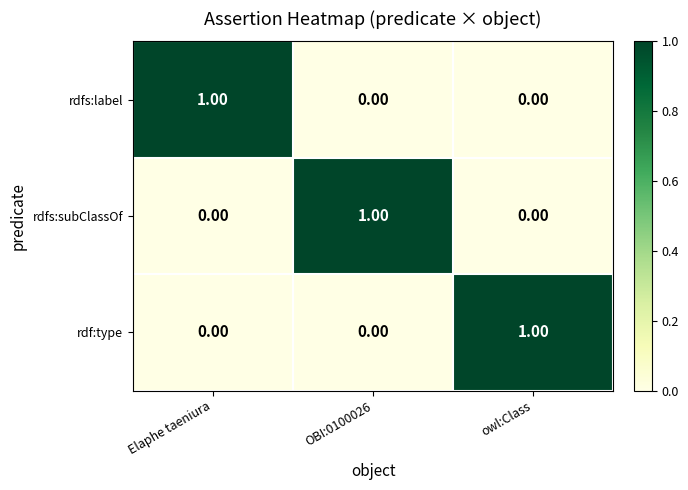

At how many categories does at least one series exceed 0?

3